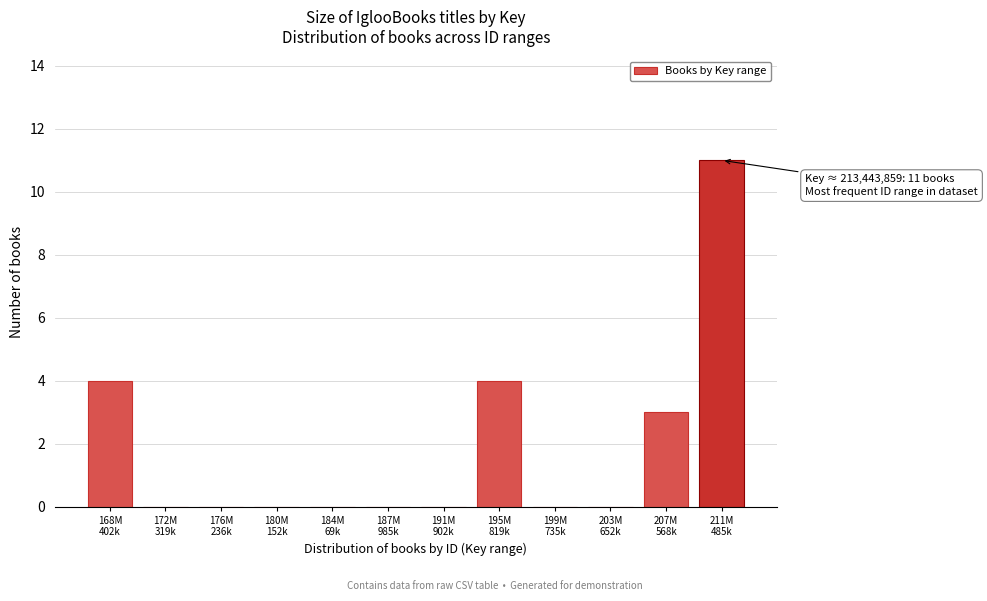

What is the greatest value displayed?

11